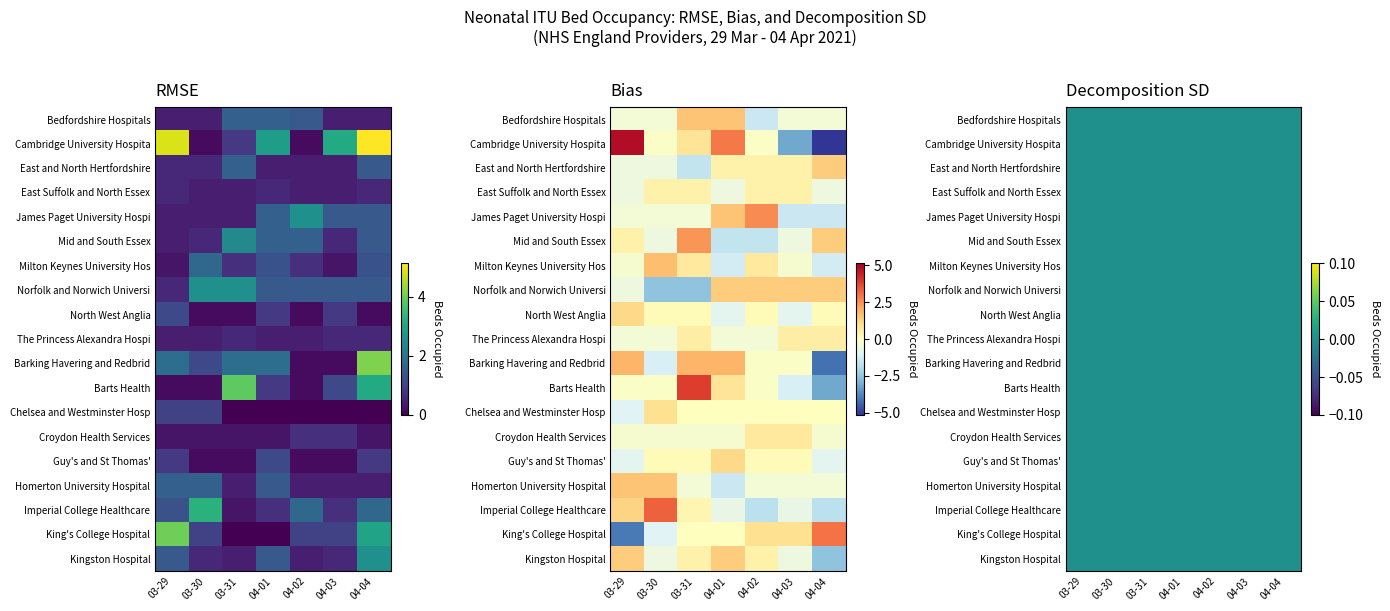

At which label is The Princess Alexandra Hospital NHS Trust closest to 0?

03-29